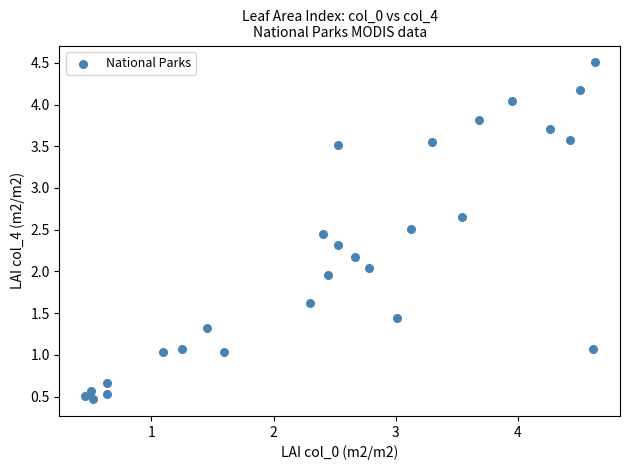

What is the range of Y values (max minus min)?

4.0